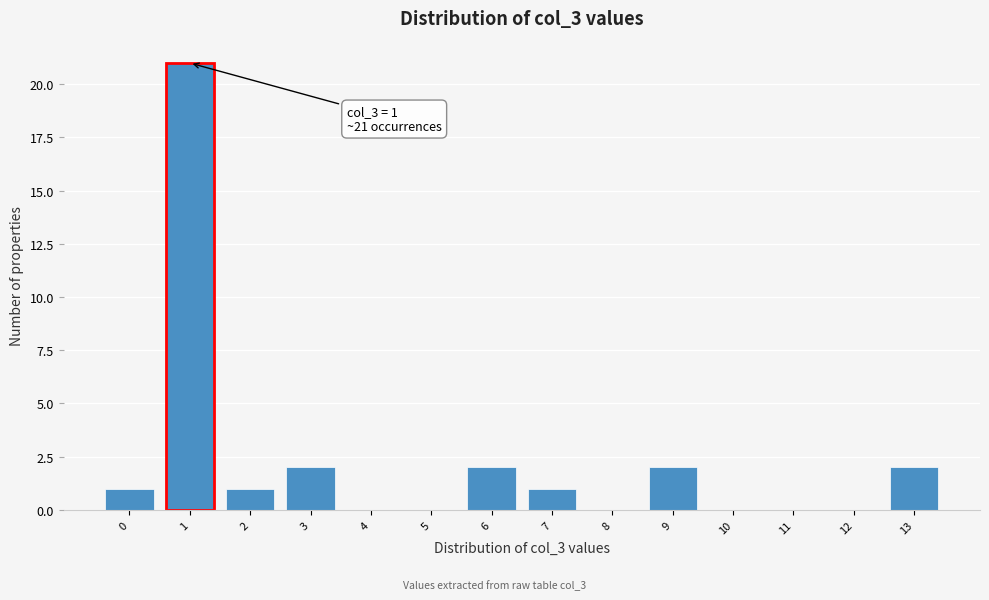

What is the maximum value shown in the chart?

21